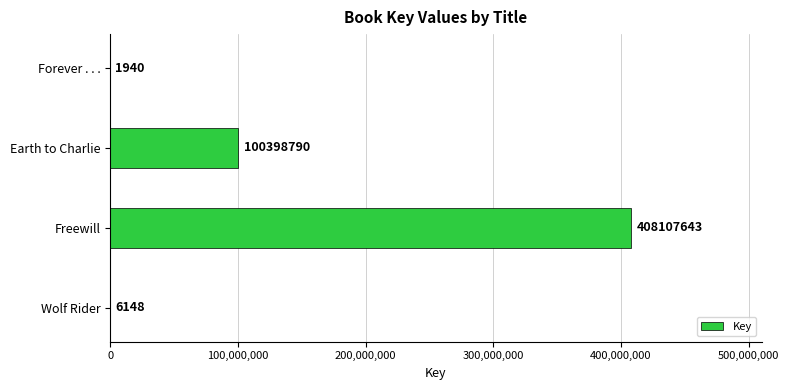

What is the sum of all values?

508514521